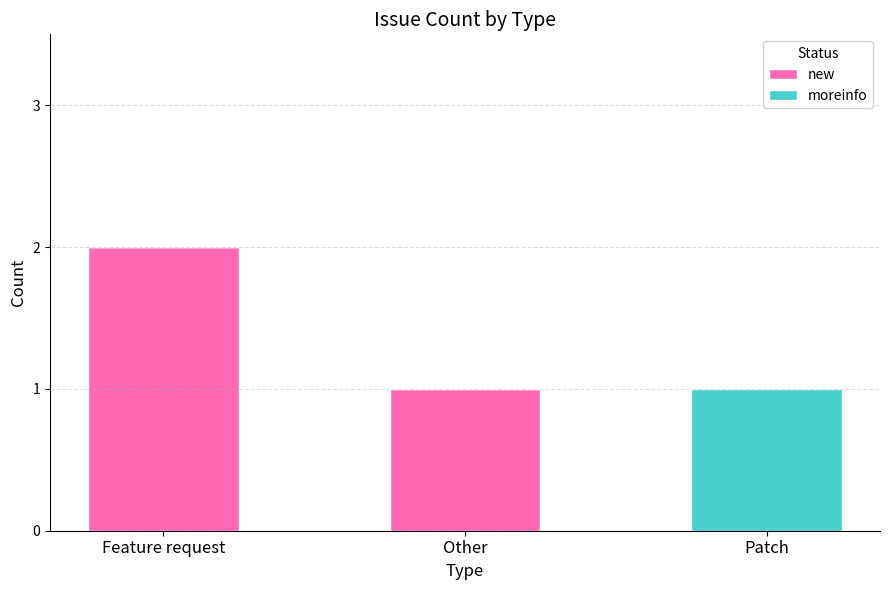

At which category is the sum across all series the highest?

Feature request